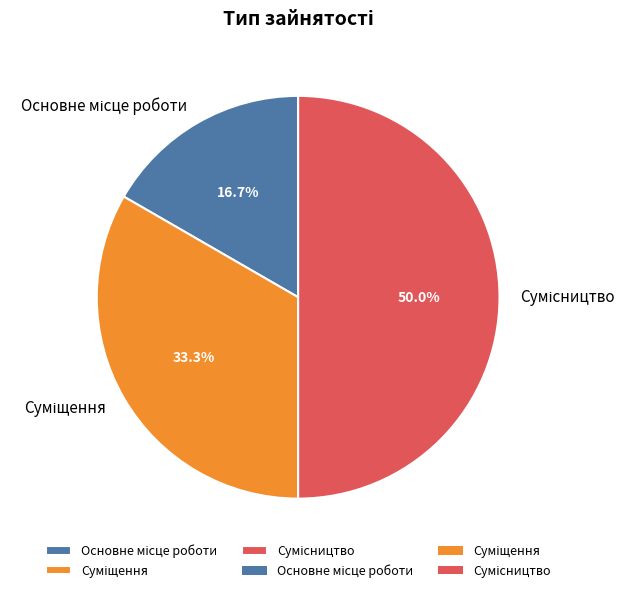

What is the ratio of the value at Сумісництво to the value at Суміщення?

1.5